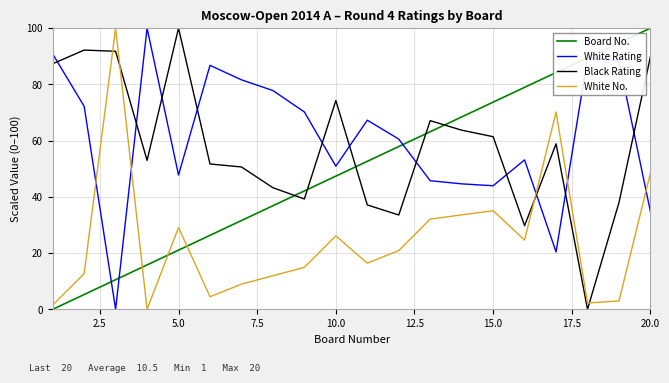

How many intersections are there between White Rating and Black Rating?

11